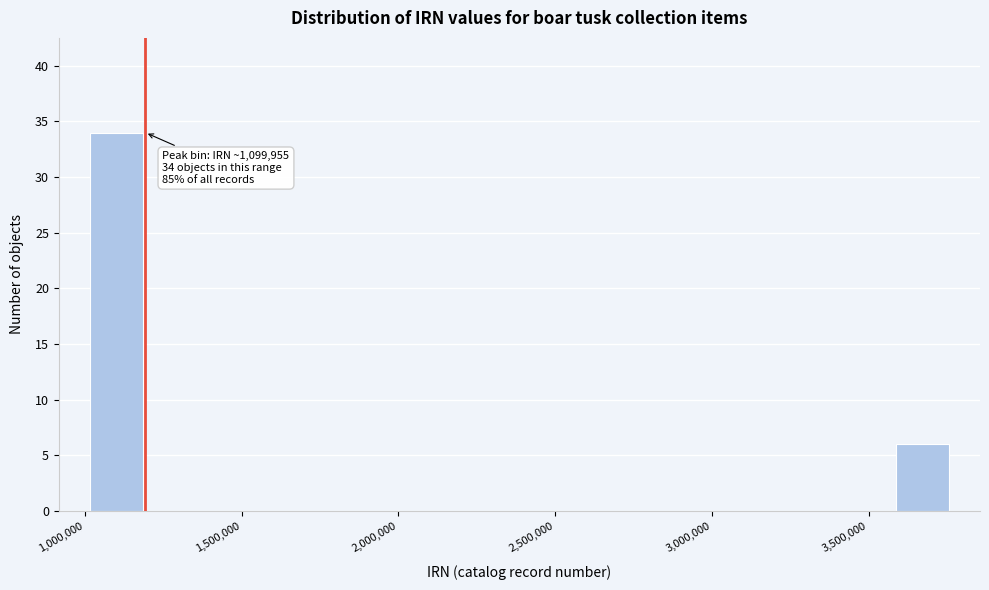

Around what value on the x-axis is the tallest bar? Give the approximate position of its centre, as read against the axis.

1100000